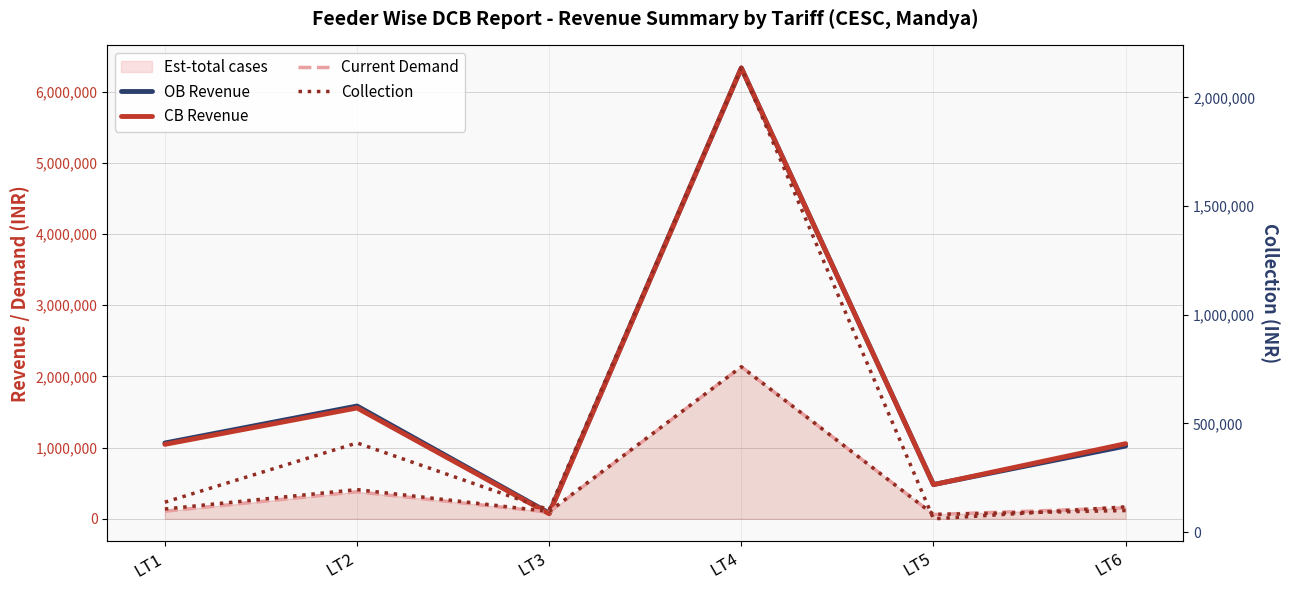

What is the difference between the second highest and minimum values in the Collection (right) series?

349079.0